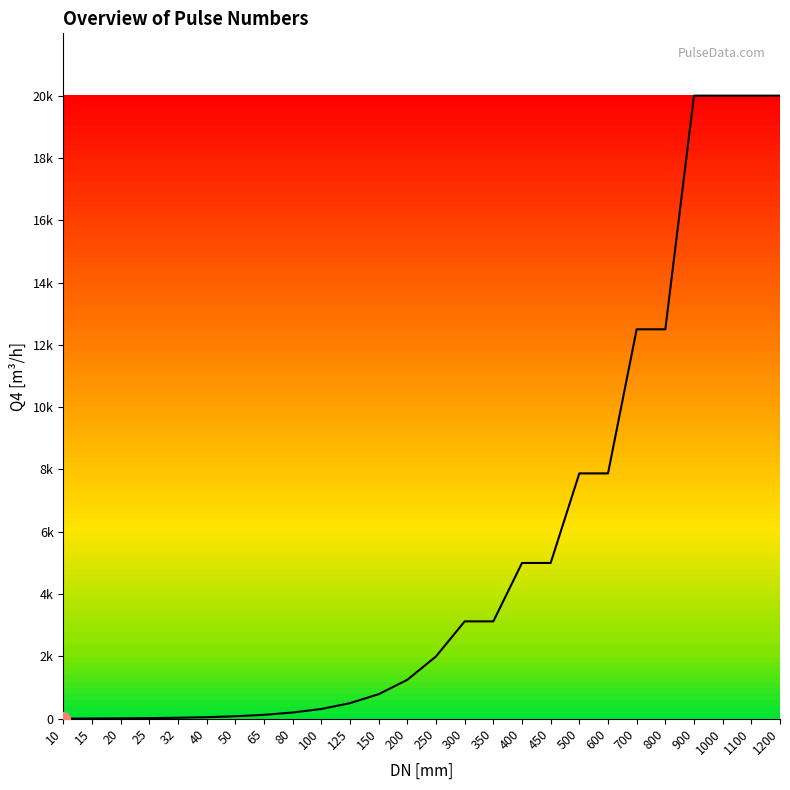

Does the chart have visible grid lines?

No